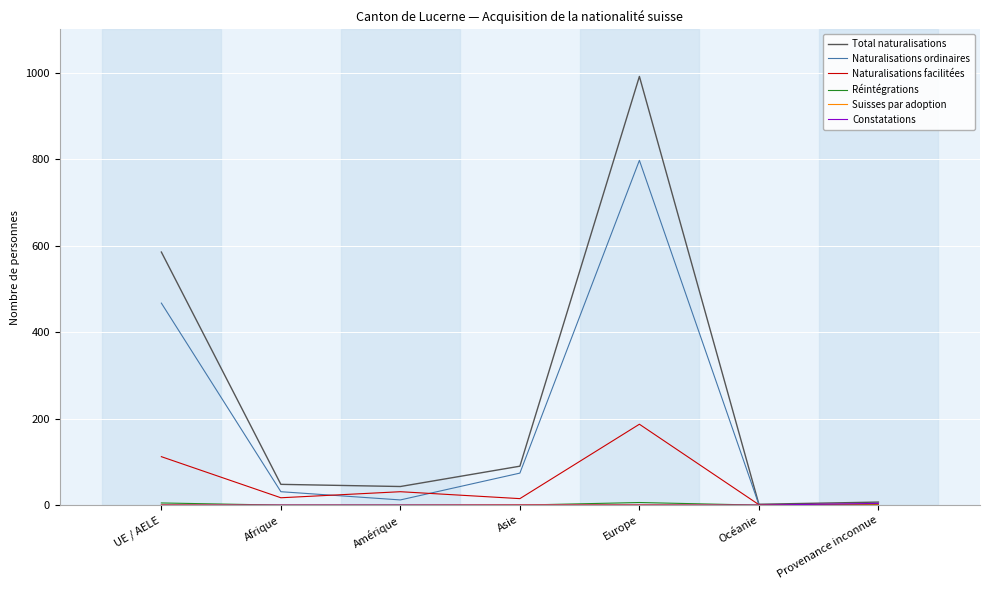

Is it true that Naturalisations ordinaires equals 74 at Asie?

True